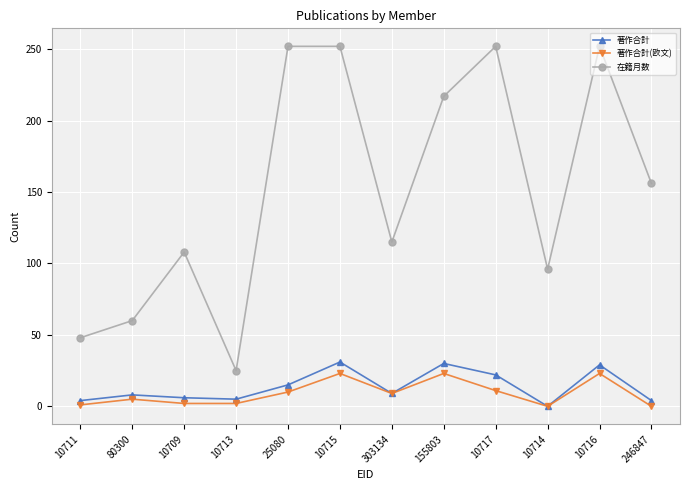

Which series has the largest total across all categories?

在籍月数